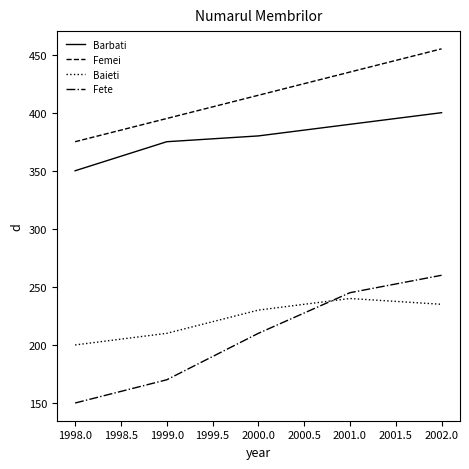

What value does the Baieti series have at 1998.0, to the nearest 5?

200